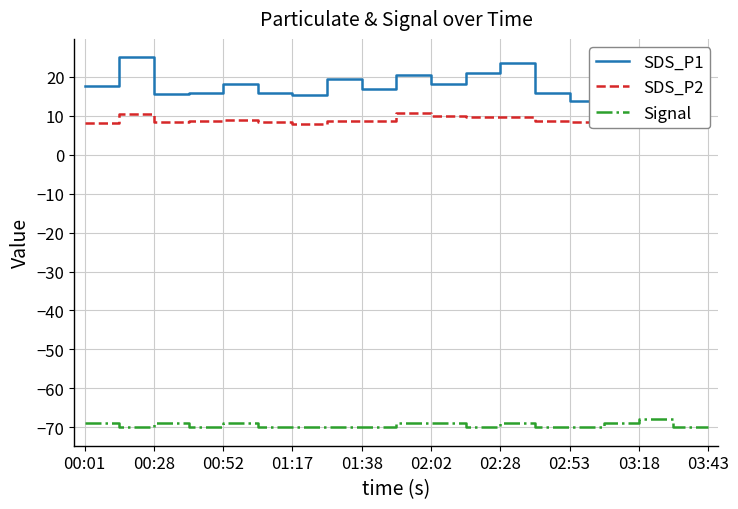

Which series has the largest total across all categories?

SDS_P1